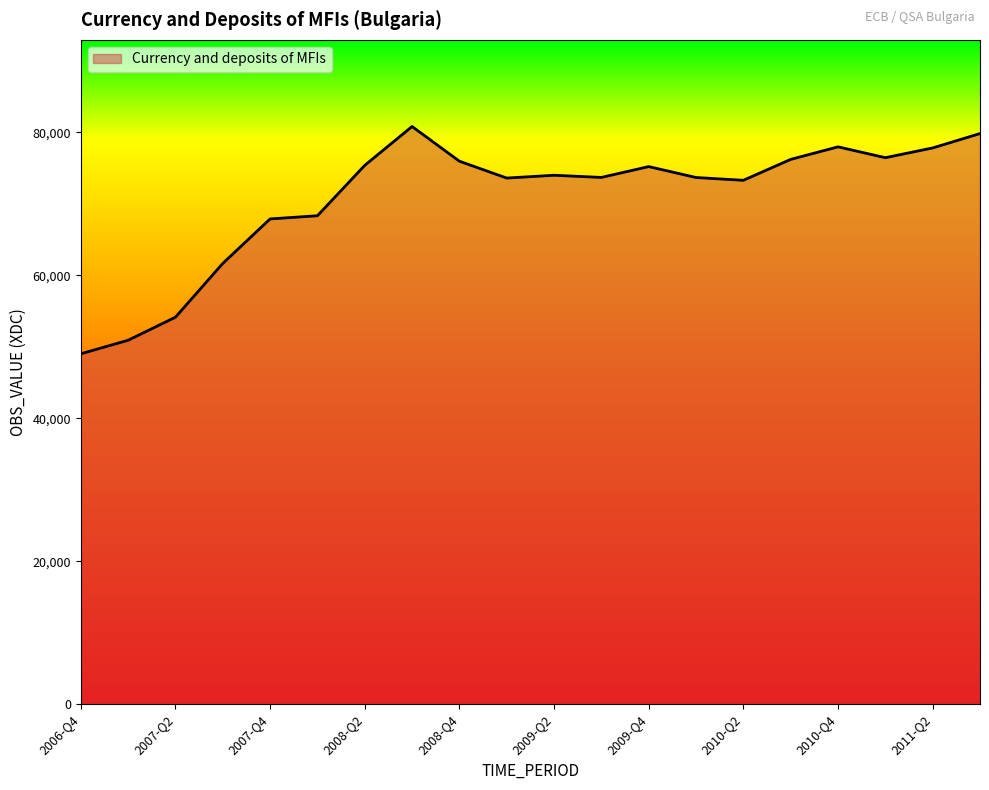

What is the maximum value shown in the chart?

80822